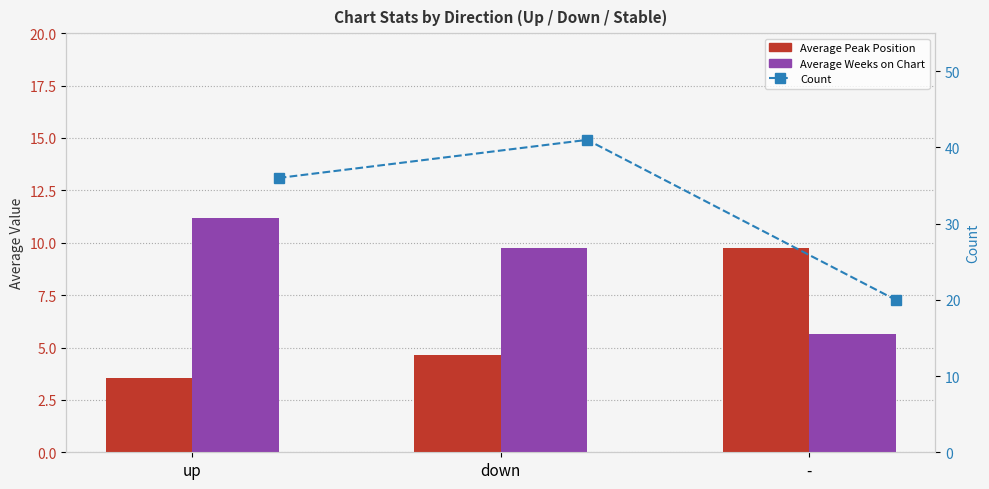

Read the Count value at down.

41.0